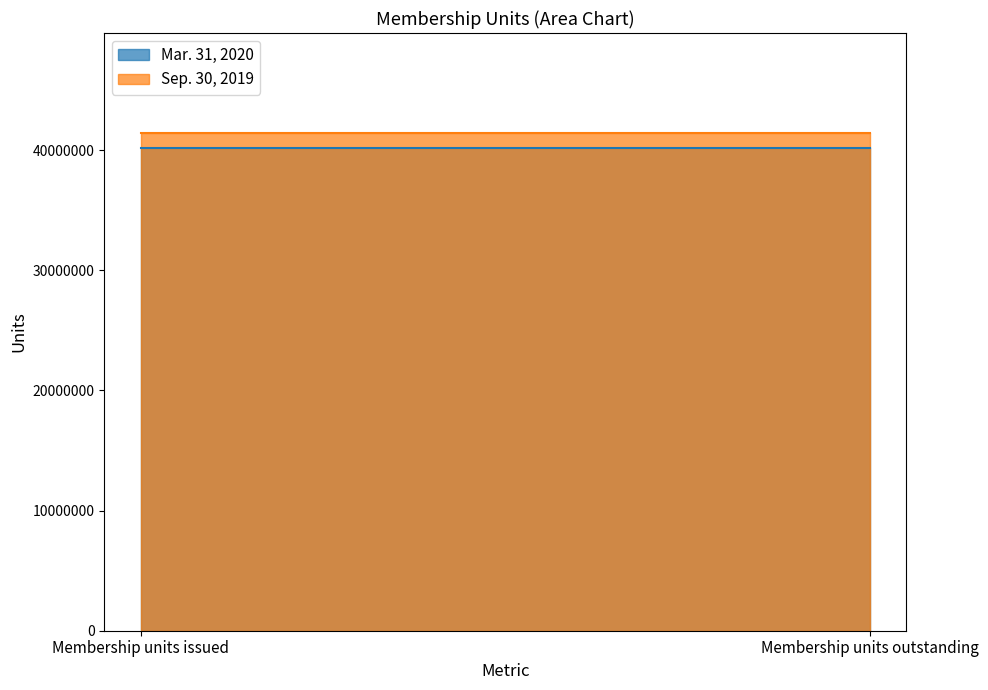

Reading left to right, transcribe all the data shown in this chart.

Mar. 31, 2020: 40148160	40148160
Sep. 30, 2019: 41466340	41466340